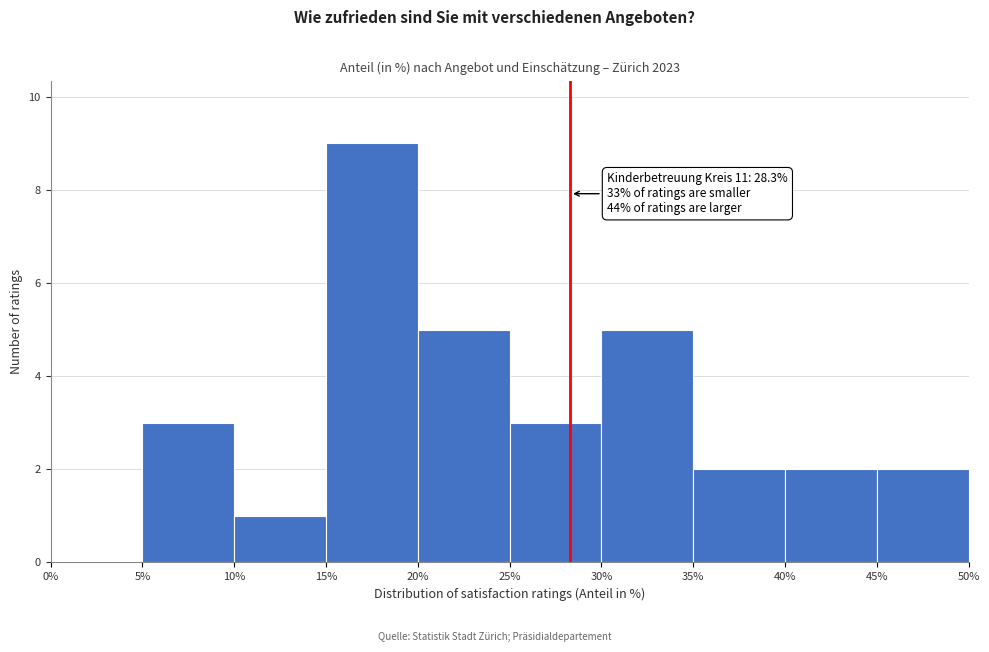

Over which range of the x-axis is the bar tallest?

15% to 20%